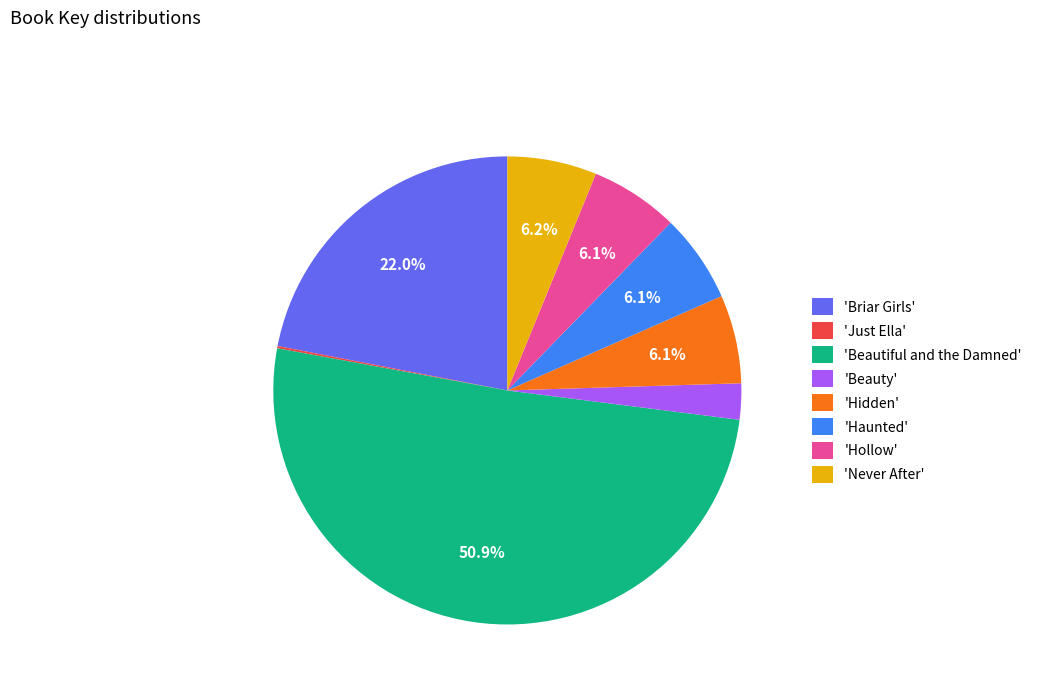

What is the ratio of the value at 'Haunted' to the value at 'Briar Girls'?

0.3